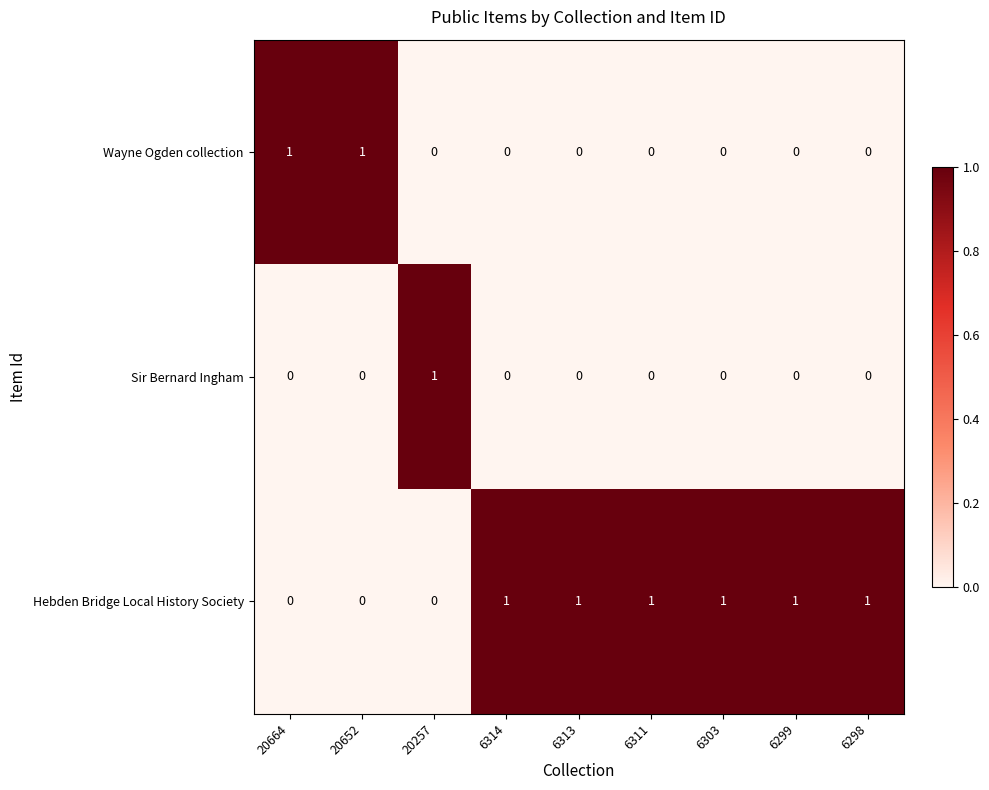

What is the spread (max minus min) of values at 20257?

1